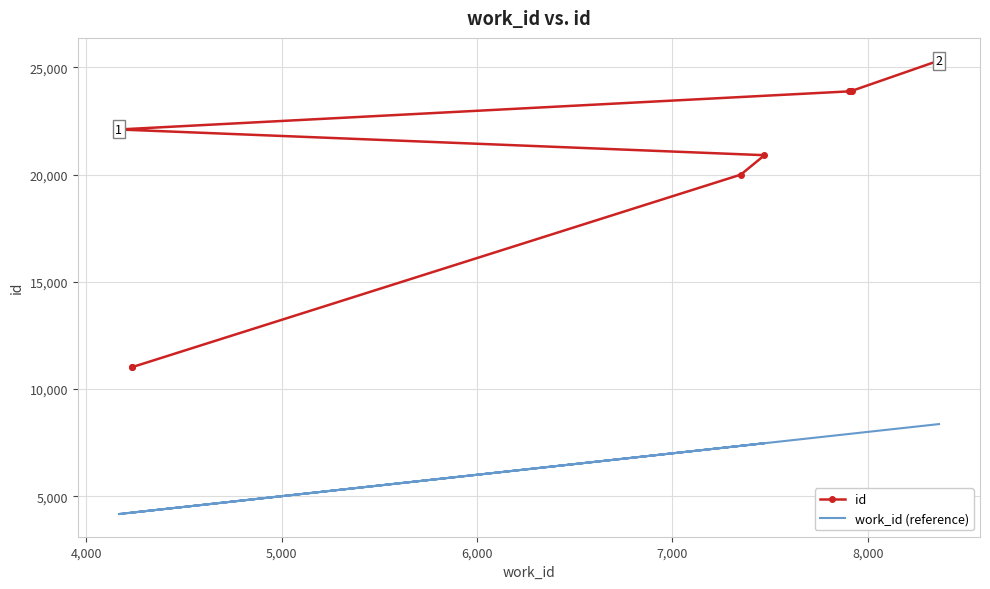

What is the spread (max minus min) of values at 8,000?

15983